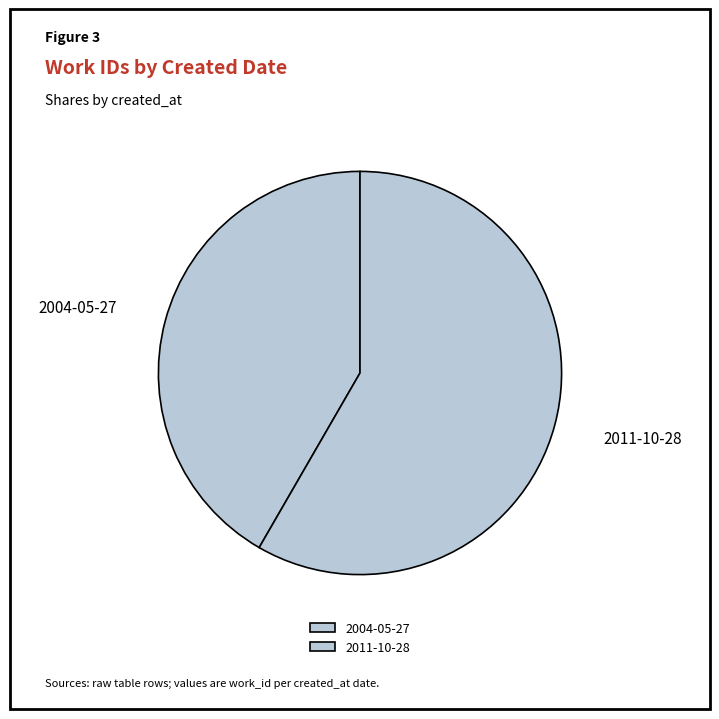

The 2004-05-27 slice represents 37% of the pie. True or false?

False